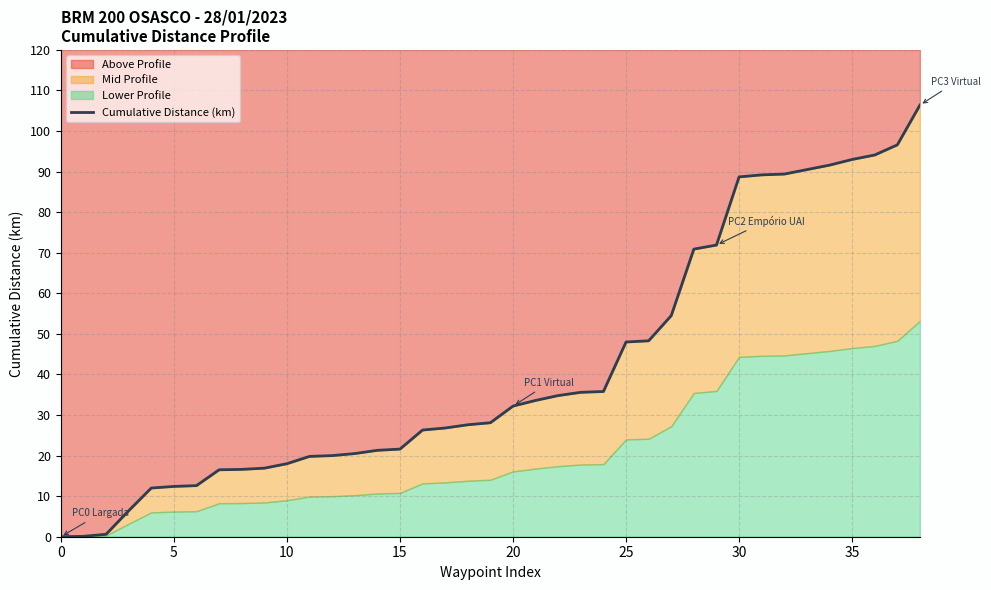

Count the number of values greater than 28.

20